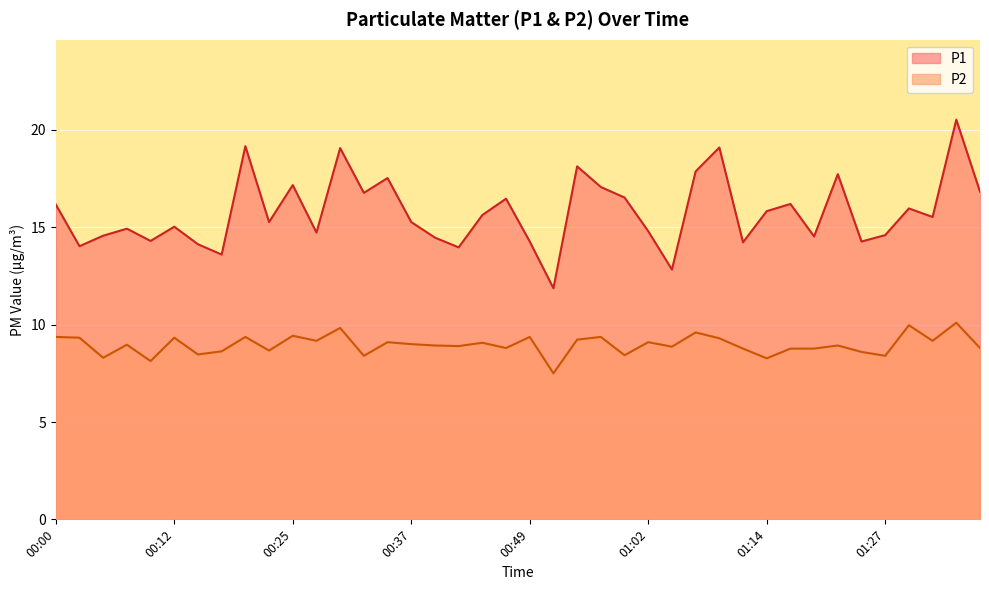

Does the chart display data point markers on the line(s)?

No